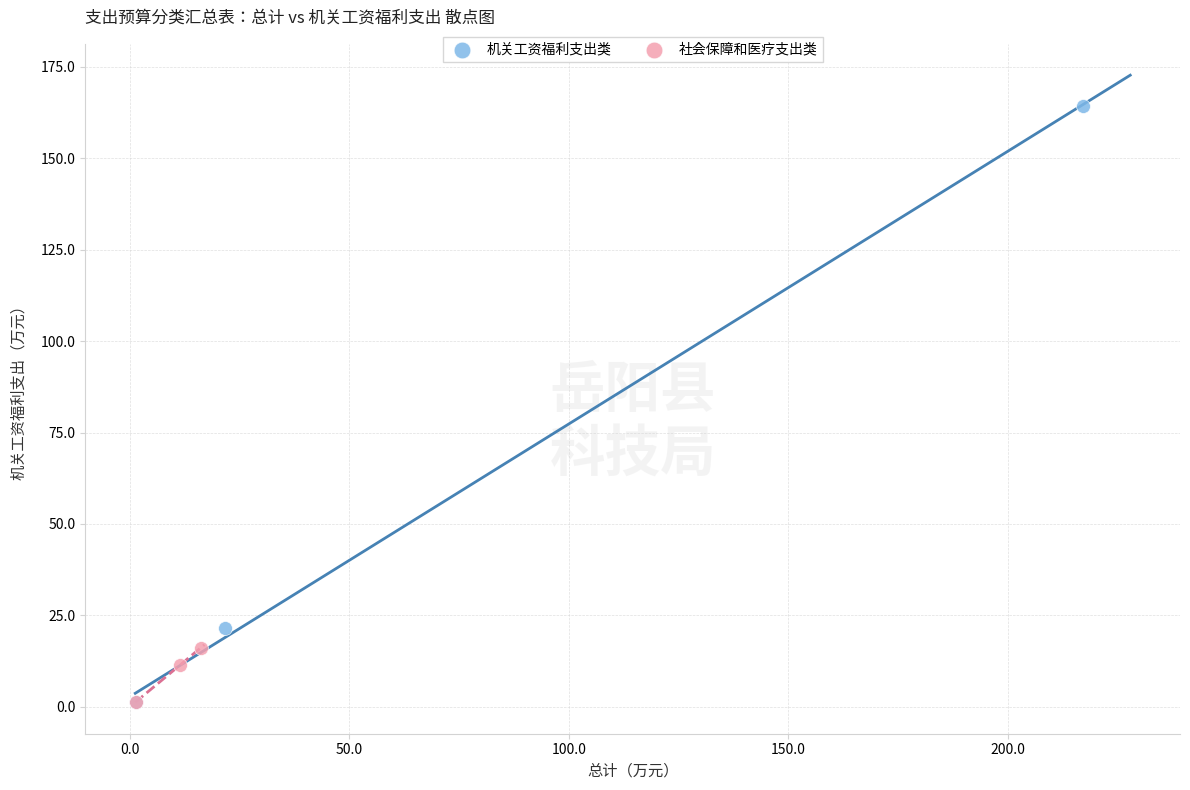

Which series contains the highest Y value?

机关工资福利支出类